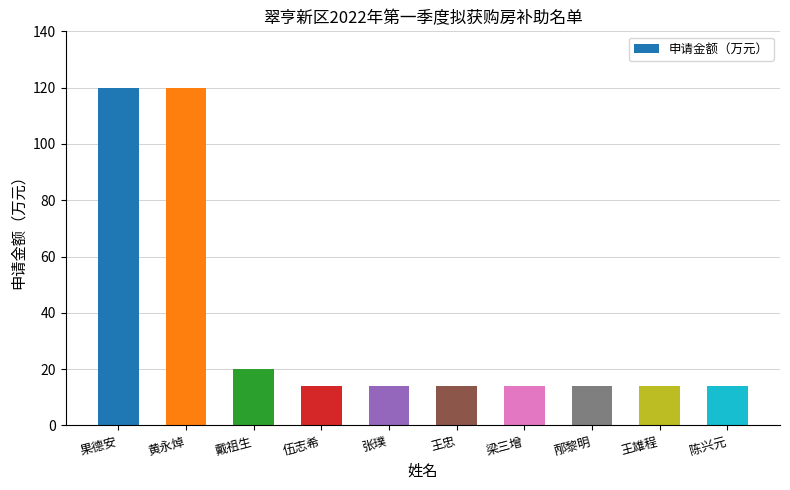

Is it true that the value at 王雄程 is 9?

False